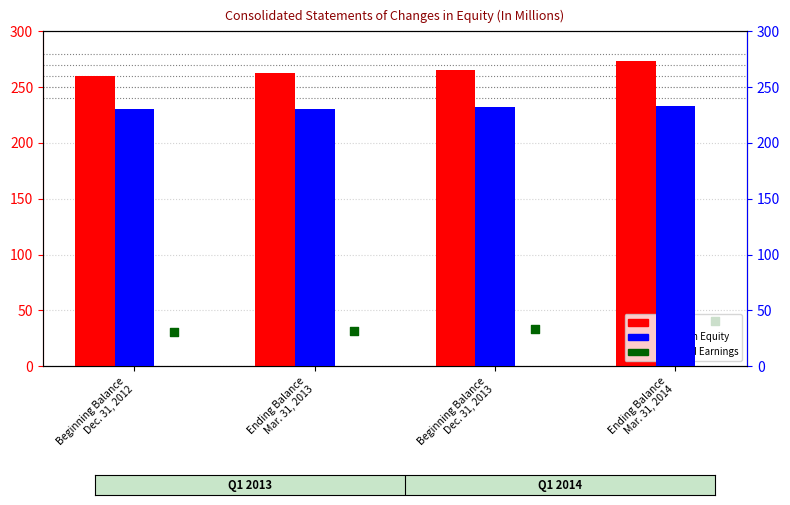

What are all the series names shown in the legend?

Total, Retained Earnings, Common Equity